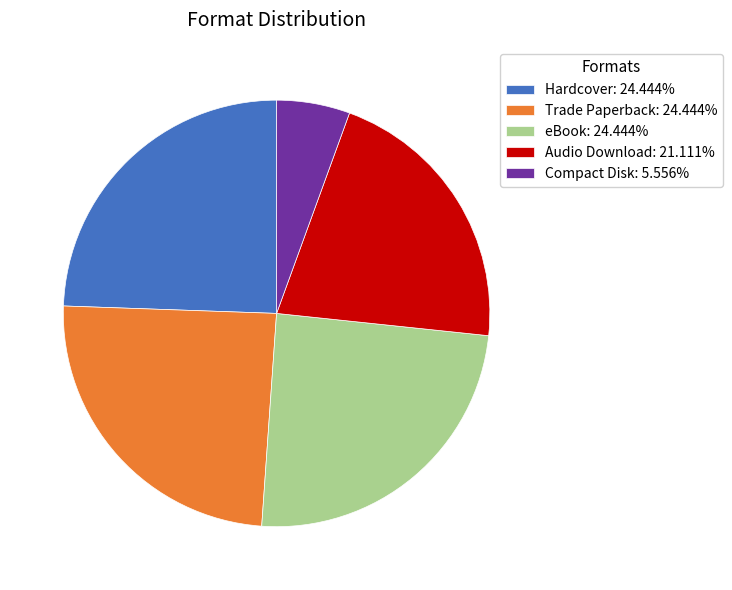

Do Hardcover: 24.444% and Compact Disk: 5.556% together represent more than half of the pie?

No